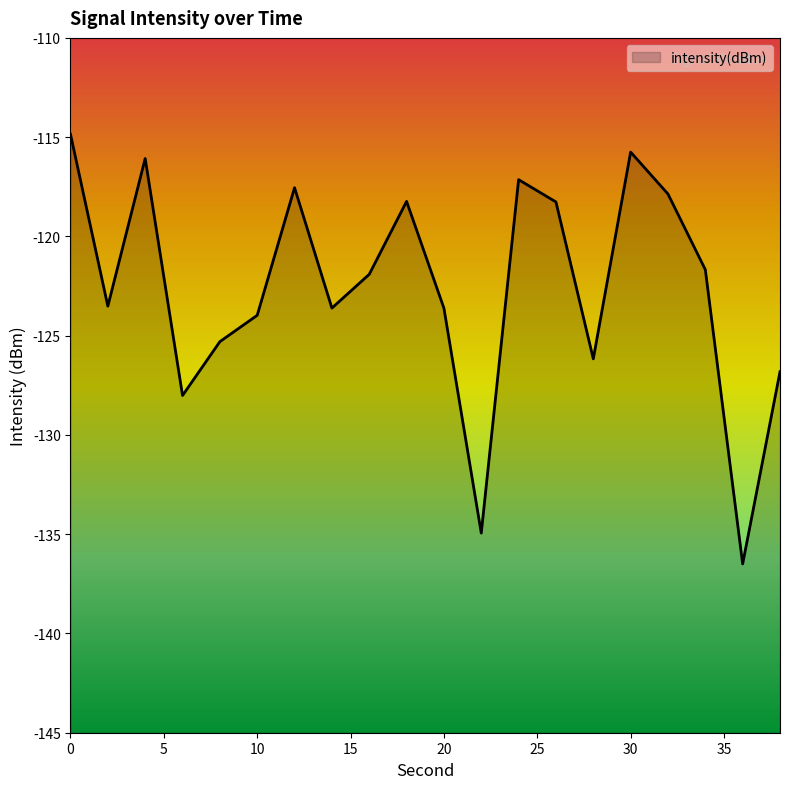

How many series are shown in this chart?

1